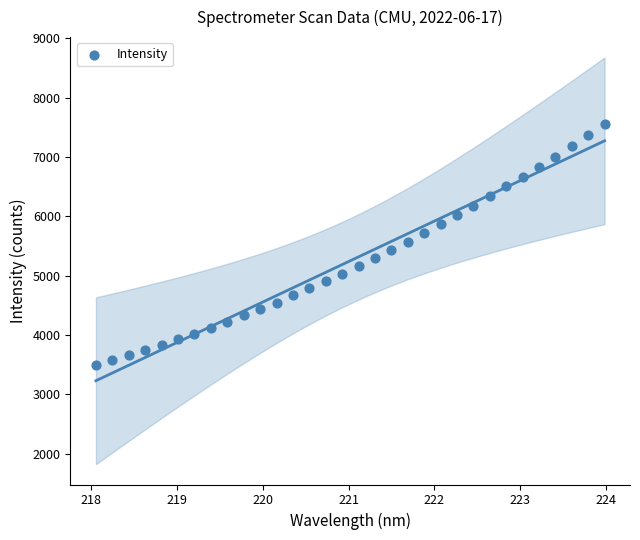

What is the range of Y values (max minus min)?

4051.9